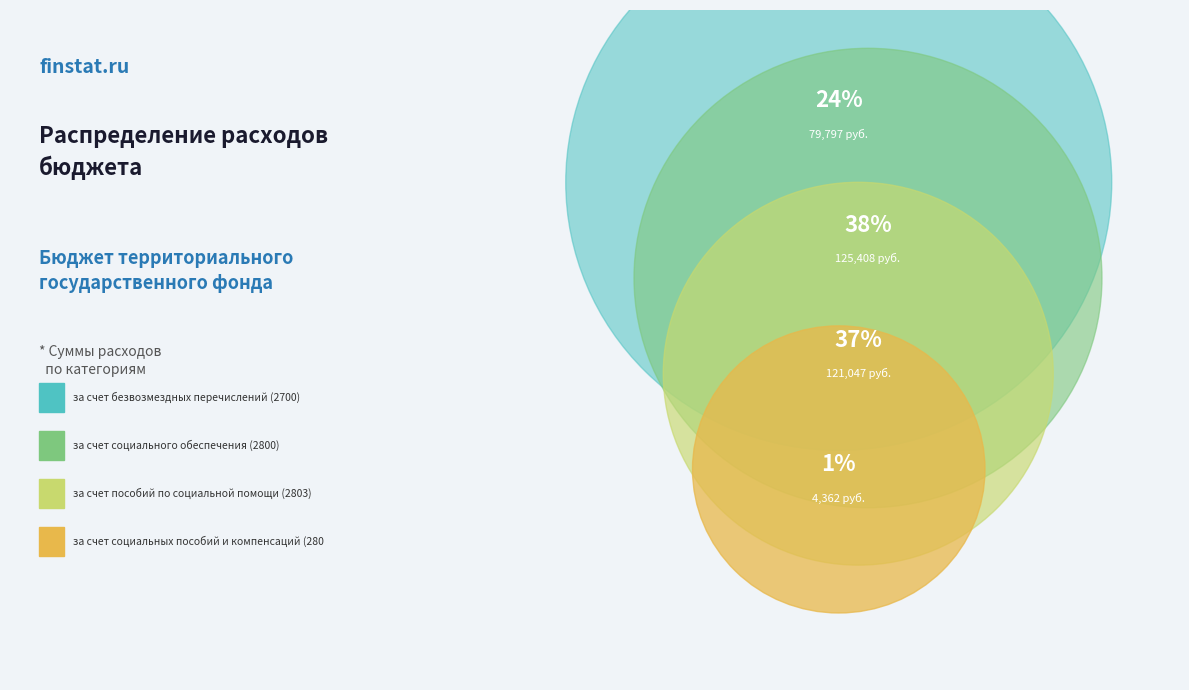

How many segments does this pie chart have?

4